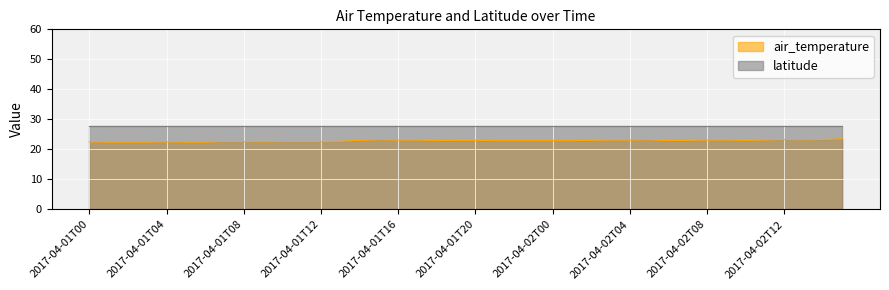

Which category has the highest value across all series?

2017-04-02T15